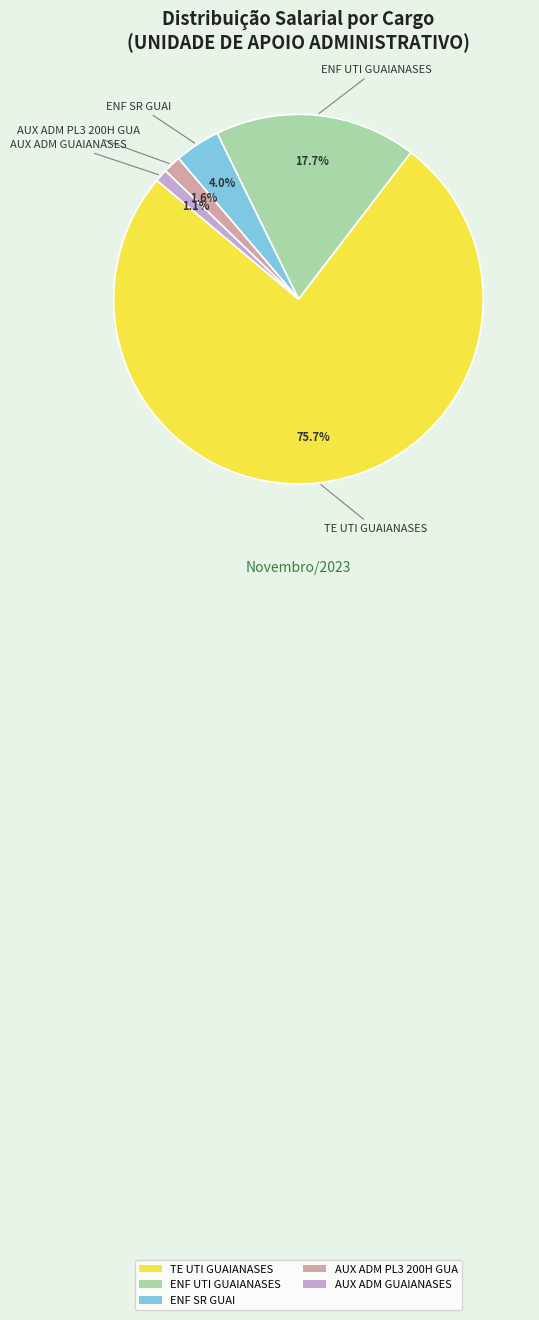

To the nearest percent, what is the difference between the ENF SR GUAI and ENF UTI GUAIANASES slice percentages?

14%